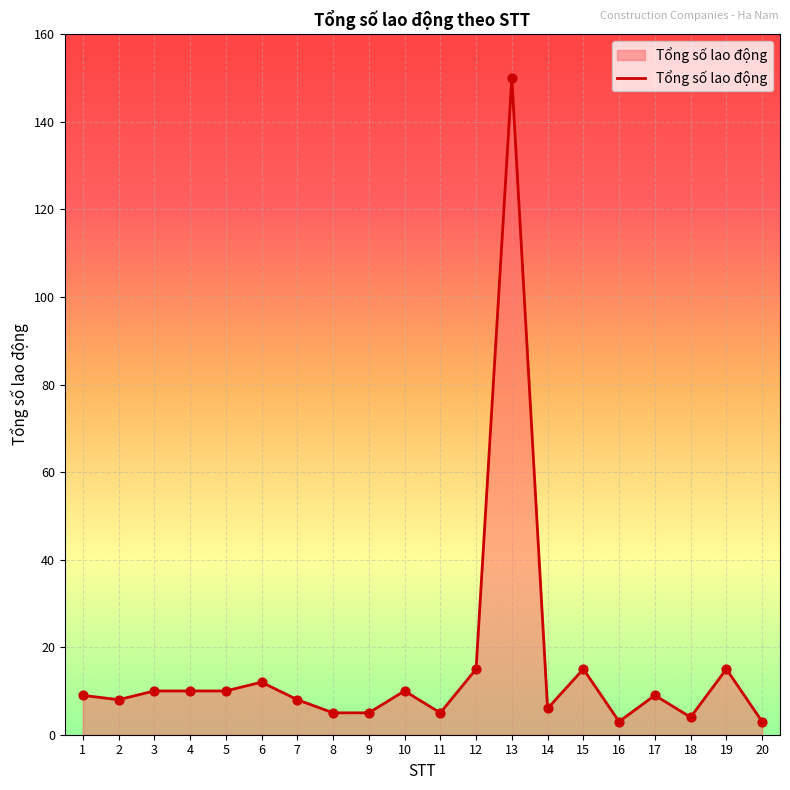

What is the change in value from 5 to 18?

-6